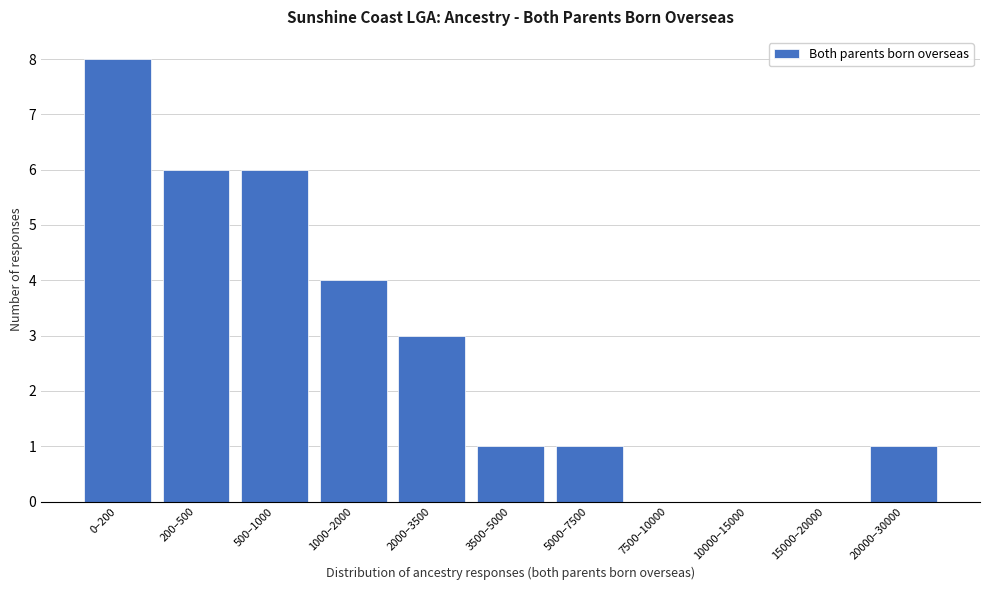

Reading right to left, transcribe all the data shown in this chart.

20000–30000=1	15000–20000=0	10000–15000=0	7500–10000=0	5000–7500=1	3500–5000=1	2000–3500=3	1000–2000=4	500–1000=6	200–500=6	0–200=8